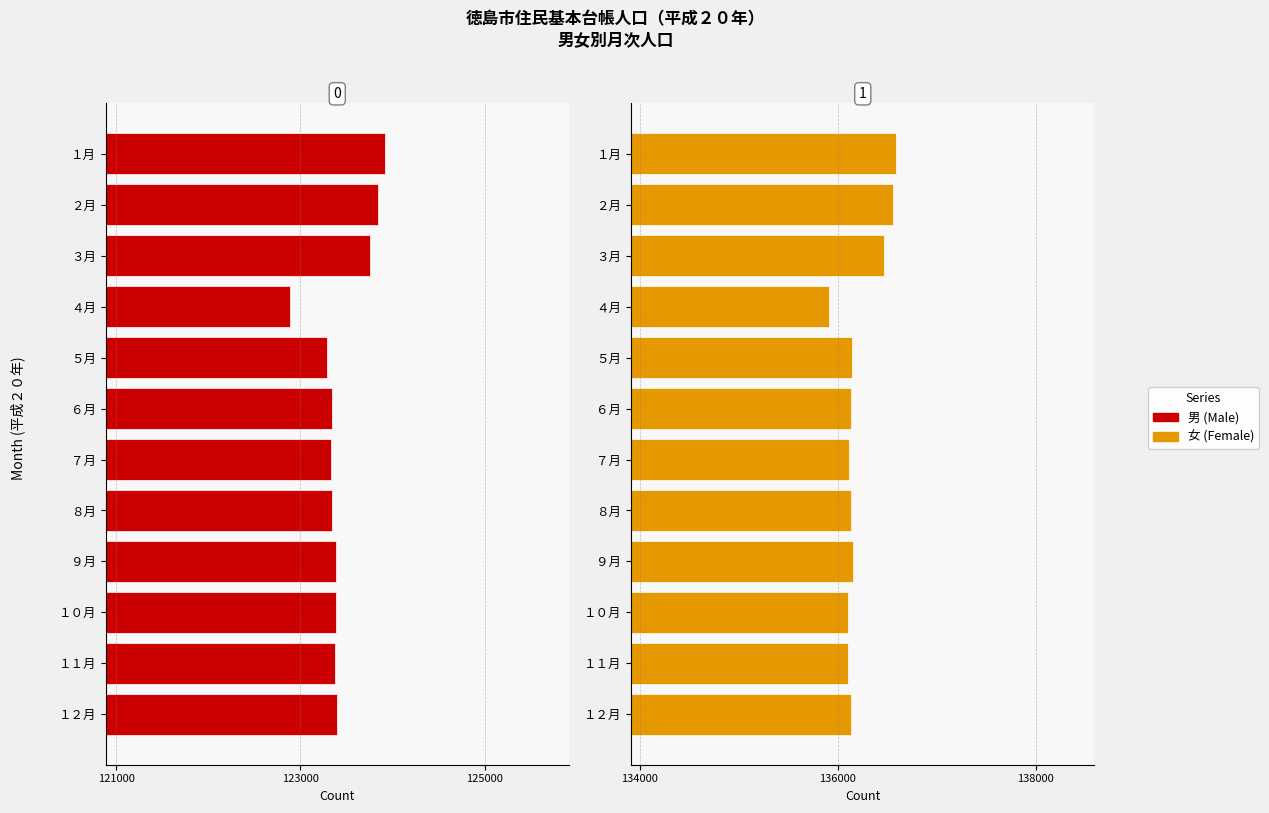

What value does the 男 (Male) series have at １０月?

123387